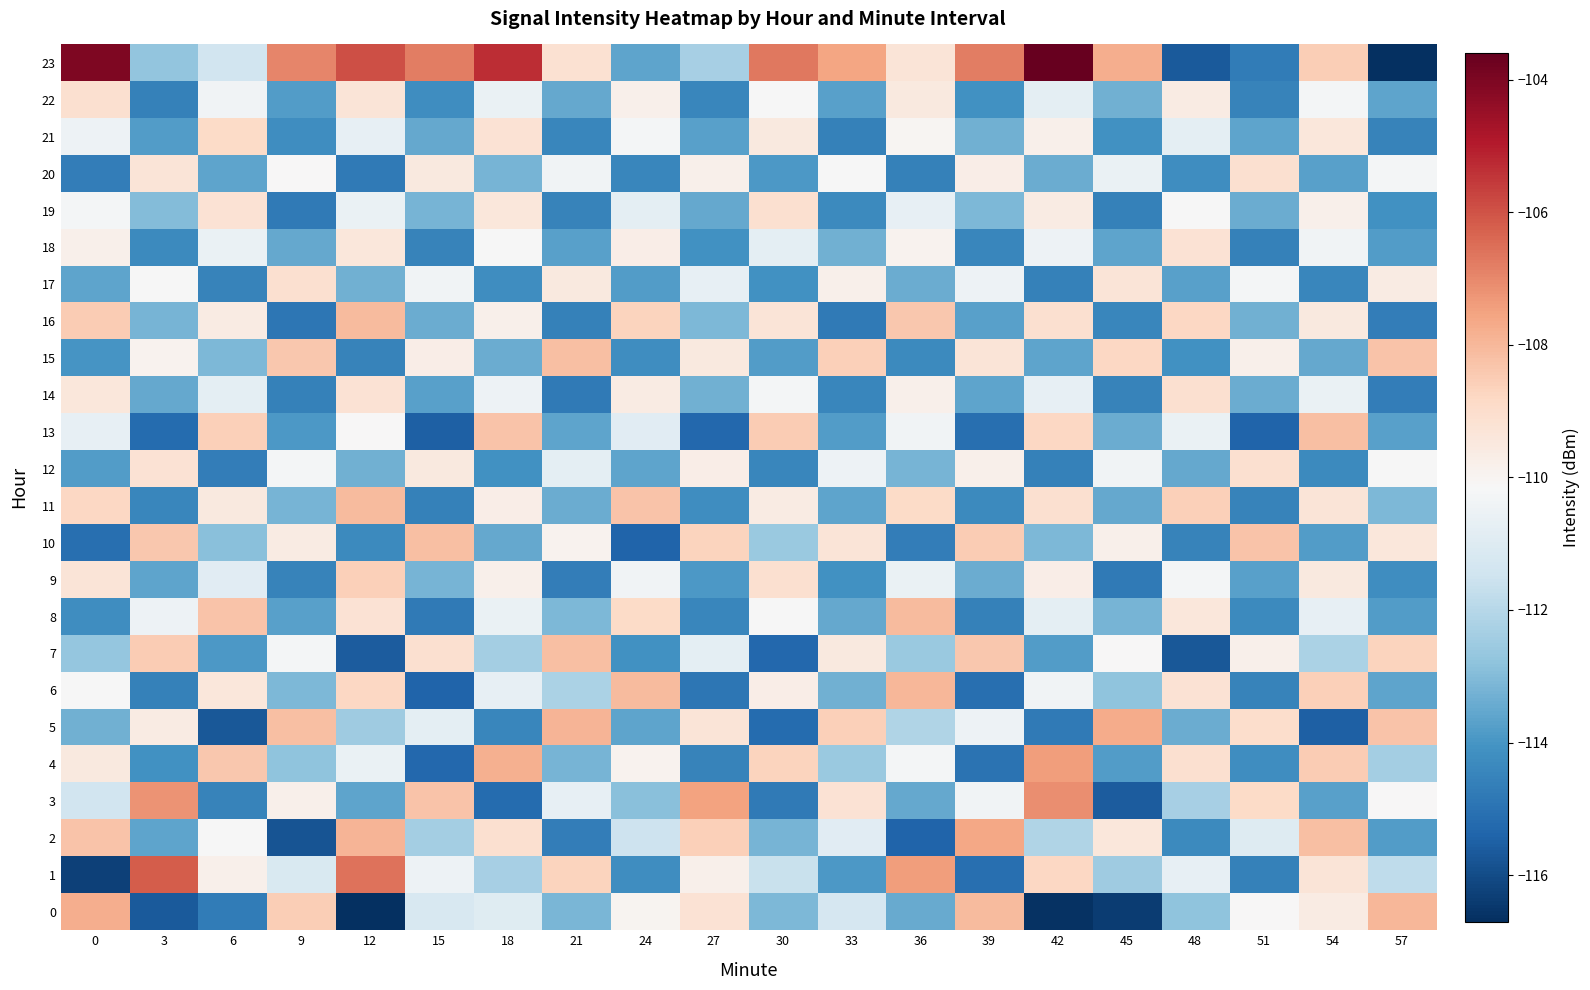

Between 24 and 27, which series saw the biggest shift?

6